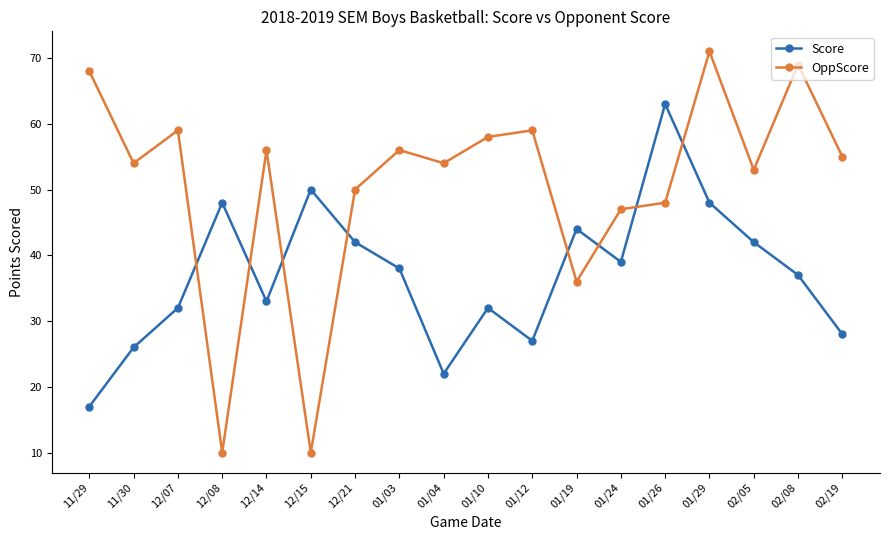

What is the value of the Score point at the 11th from the left?

27